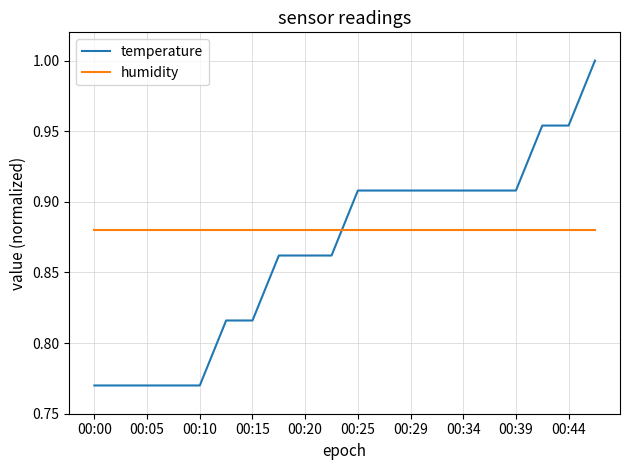

After their last crossing, which series has the higher values: humidity or temperature?

temperature